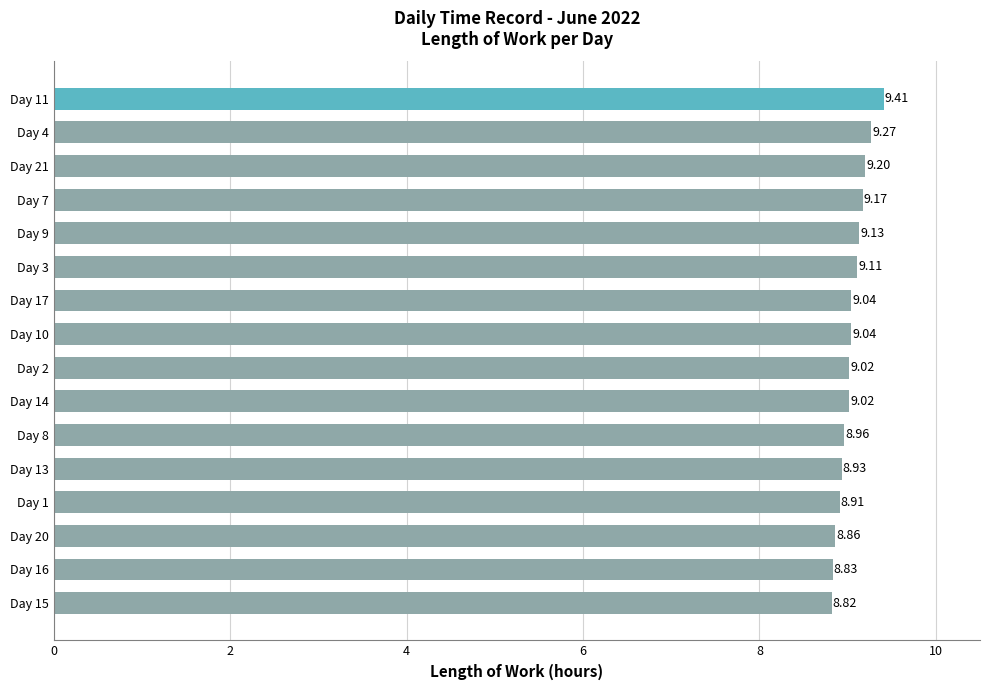

What is the difference between the maximum and second lowest values?

0.6